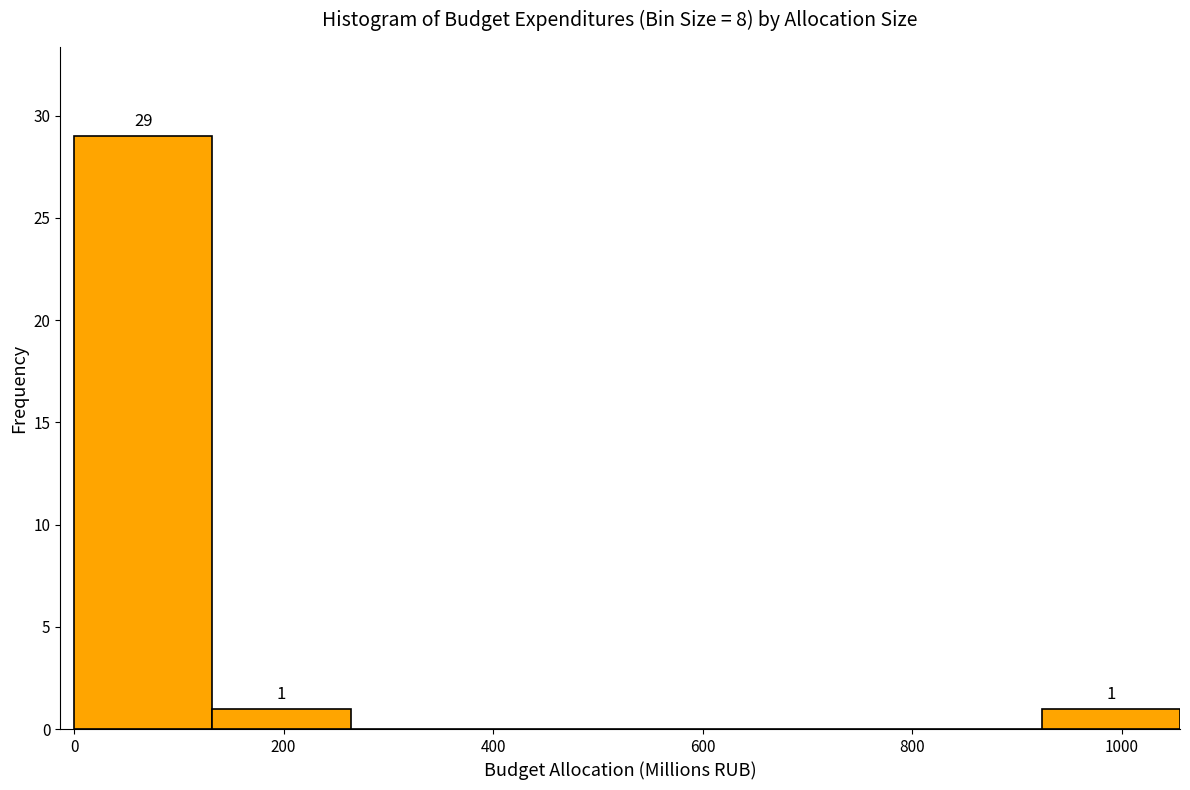

Over which range of the x-axis is the bar tallest?

0 to 140